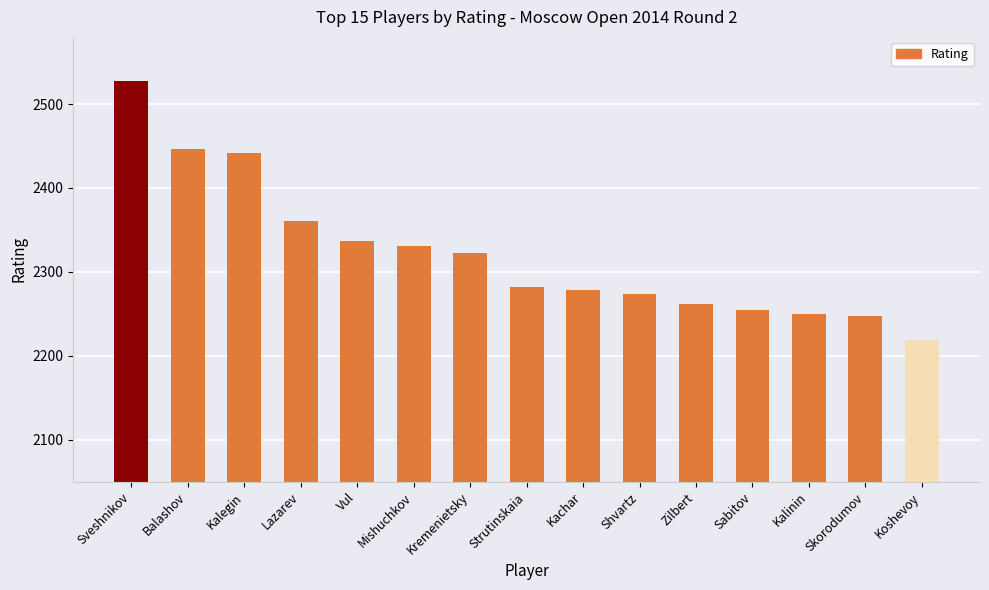

What is the maximum value shown in the chart?

2528